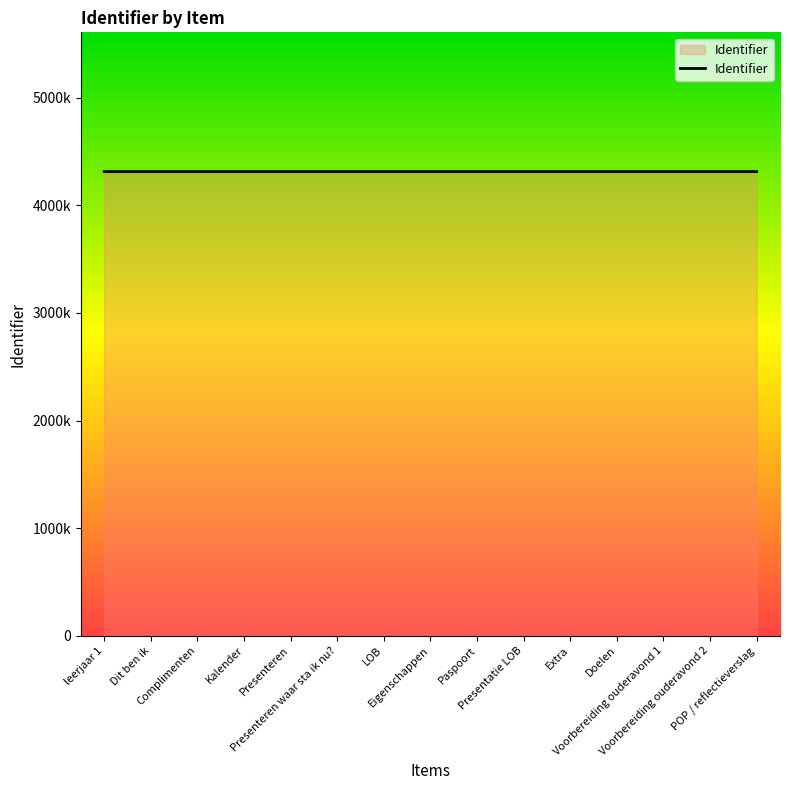

List the labels in order of value, smallest first.

Dit ben ik, leerjaar 1, Extra, Complimenten, Kalender, Voorbereiding ouderavond 1, Presenteren waar sta ik nu?, Presentatie LOB, Paspoort, Eigenschappen, Doelen, Voorbereiding ouderavond 2, POP / reflectieverslag, Presenteren, LOB